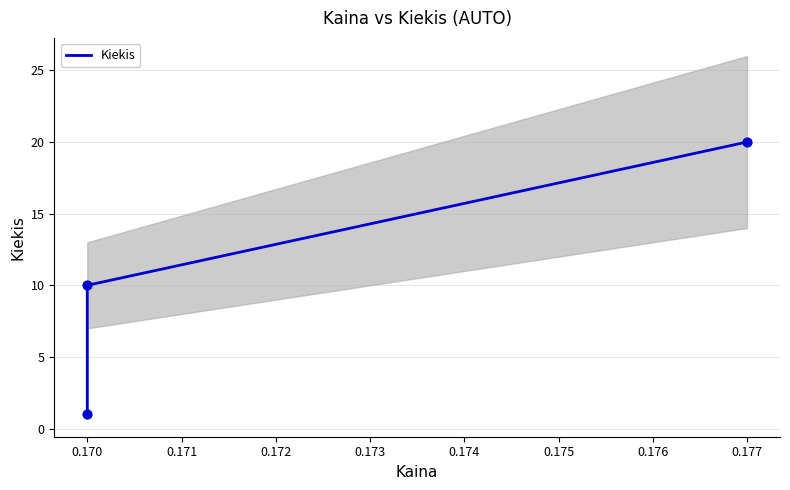

Between 0.169 and 0.170, which is larger?

0.170